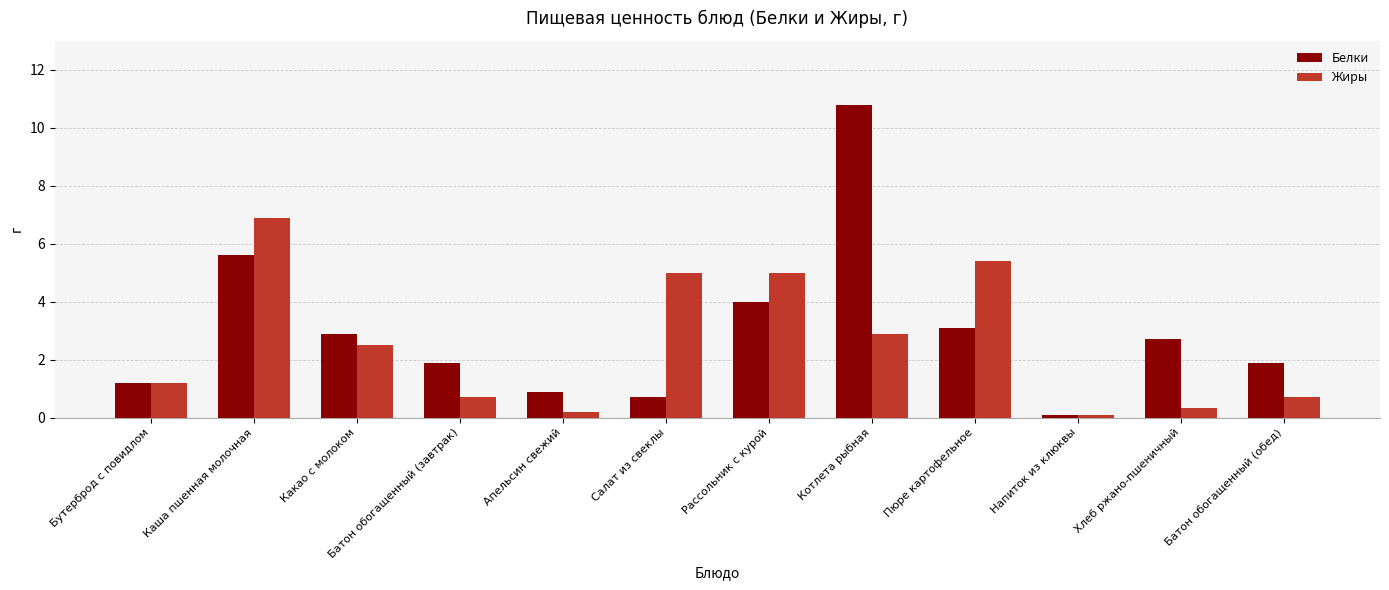

How many bars are there in total?

24